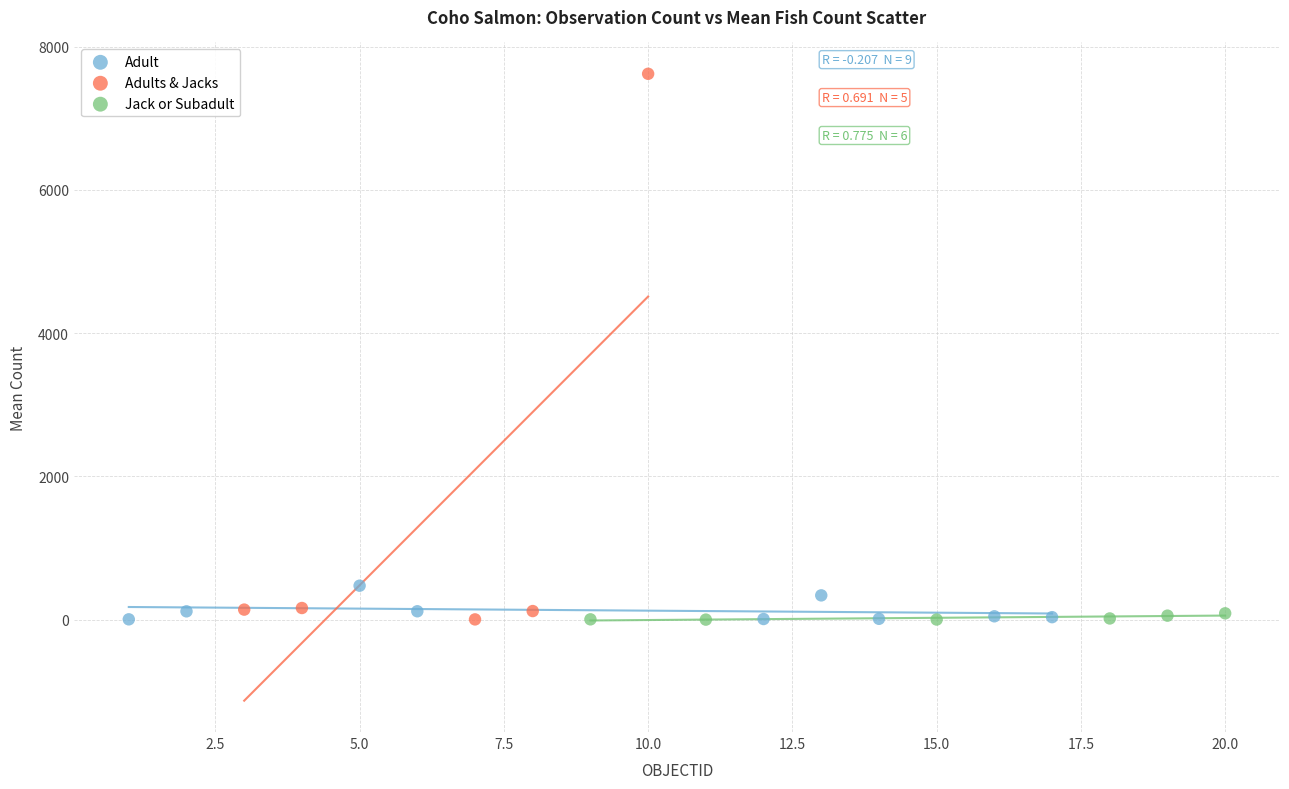

Which series has the widest spread of Y values?

Adults & Jacks